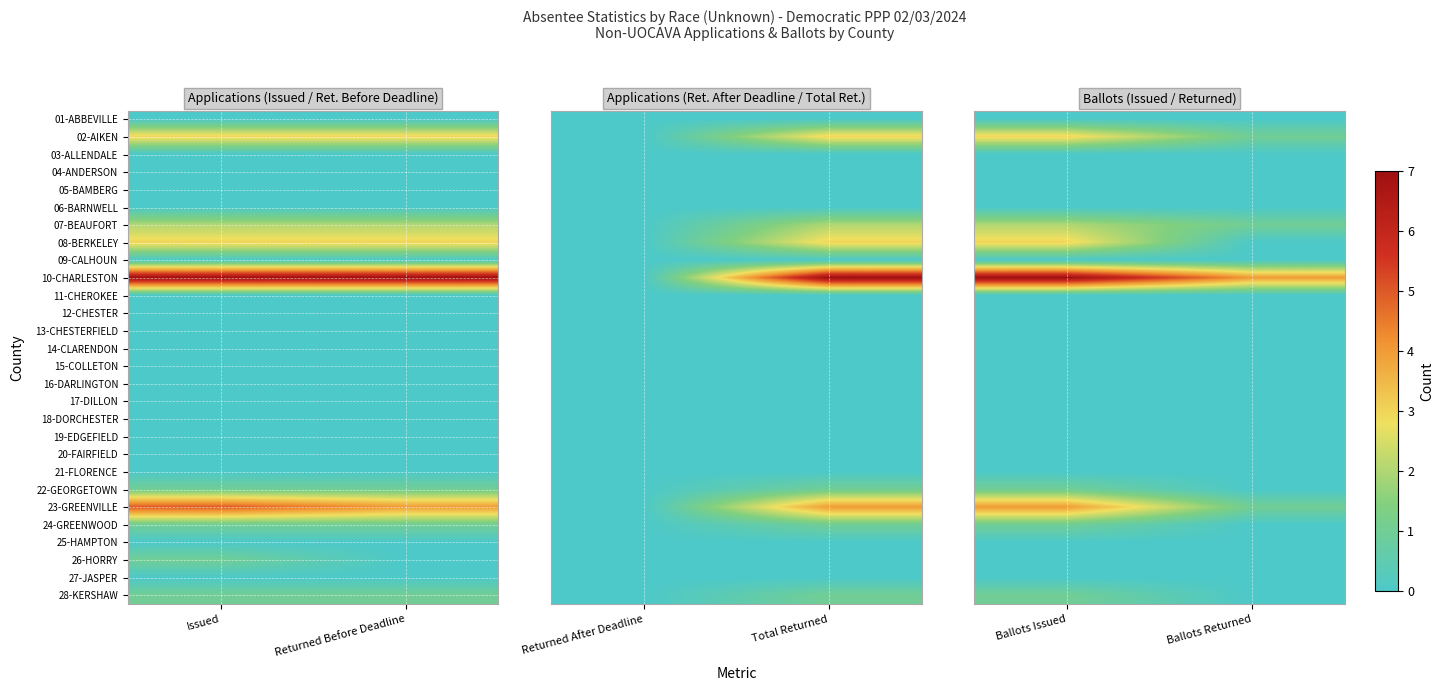

Which category has the highest value across all series?

Ballots Issued